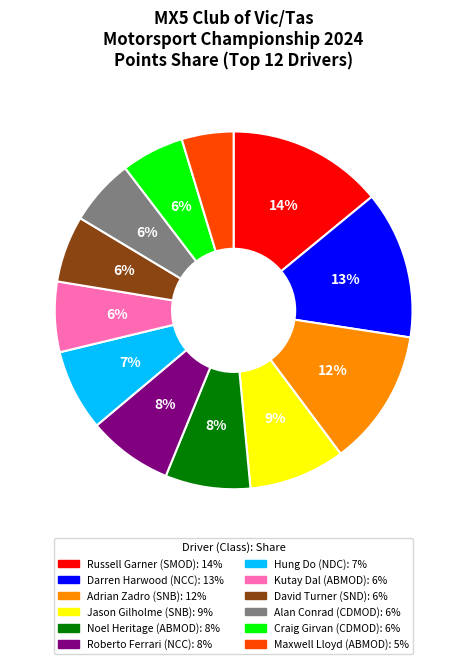

Count the number of slices in the pie.

12